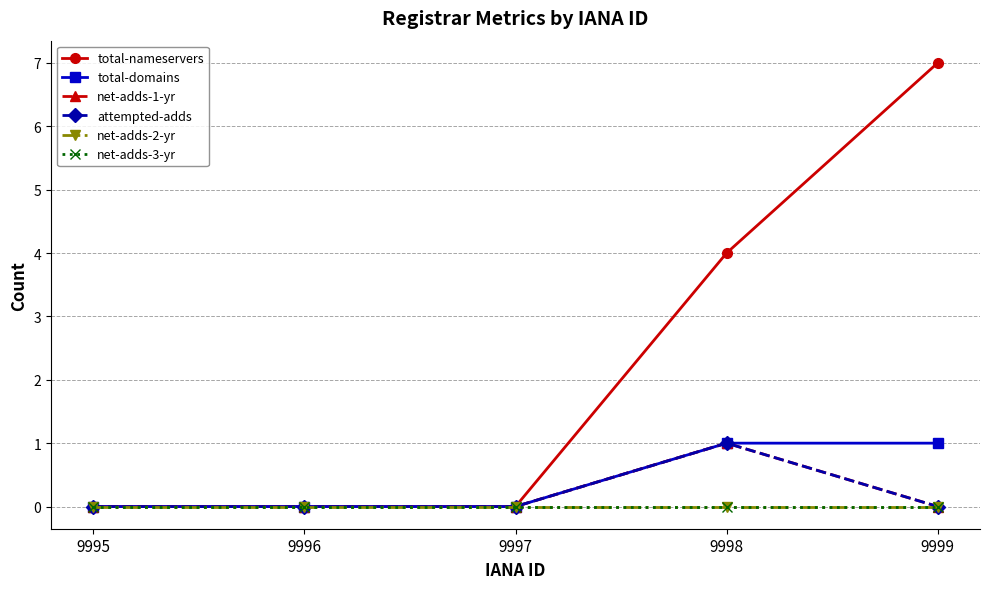

Does the chart have visible grid lines?

Yes